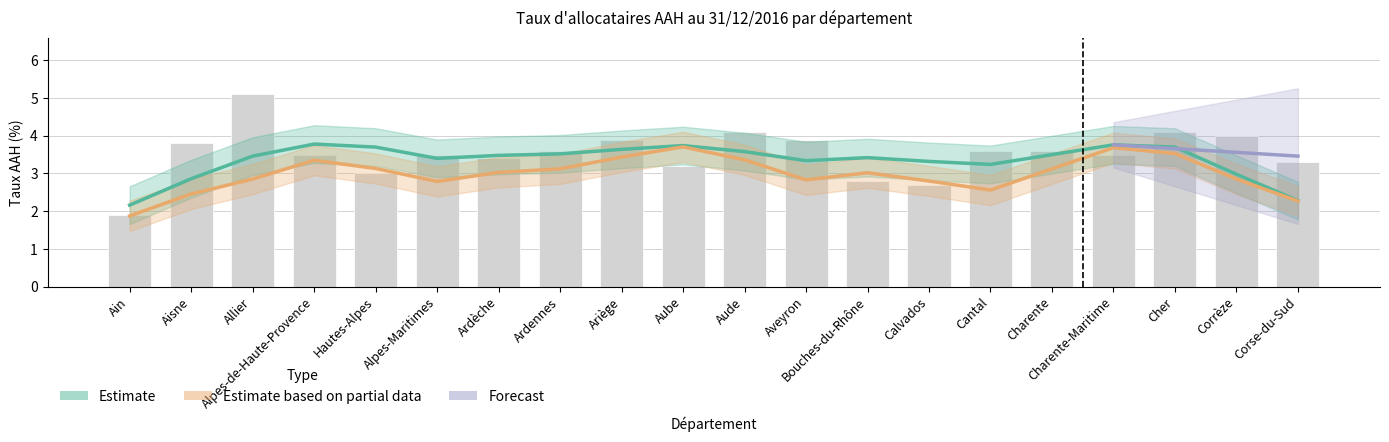

Reading left to right, extract all data points from this chart.

Ain=1.9	Aisne=3.8	Allier=5.1	Alpes-de-Haute-Provence=3.5	Hautes-Alpes=3.0	Alpes-Maritimes=3.5	Ardèche=3.4	Ardennes=3.6	Ariège=3.9	Aube=3.2	Aude=4.1	Aveyron=3.9	Bouches-du-Rhône=2.8	Calvados=2.7	Cantal=3.6	Charente=3.6	Charente-Maritime=3.5	Cher=4.1	Corrèze=4.0	Corse-du-Sud=3.3